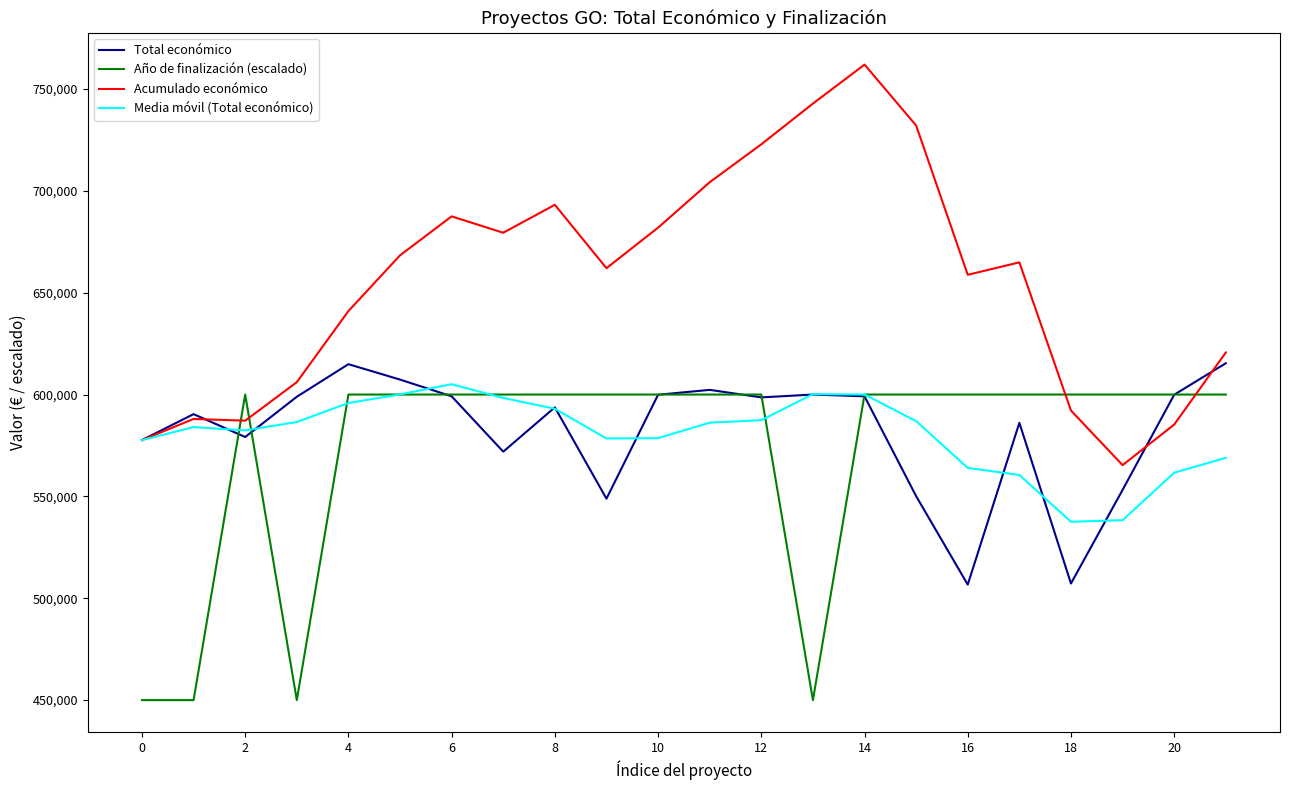

What is the greatest value displayed?

761958.4